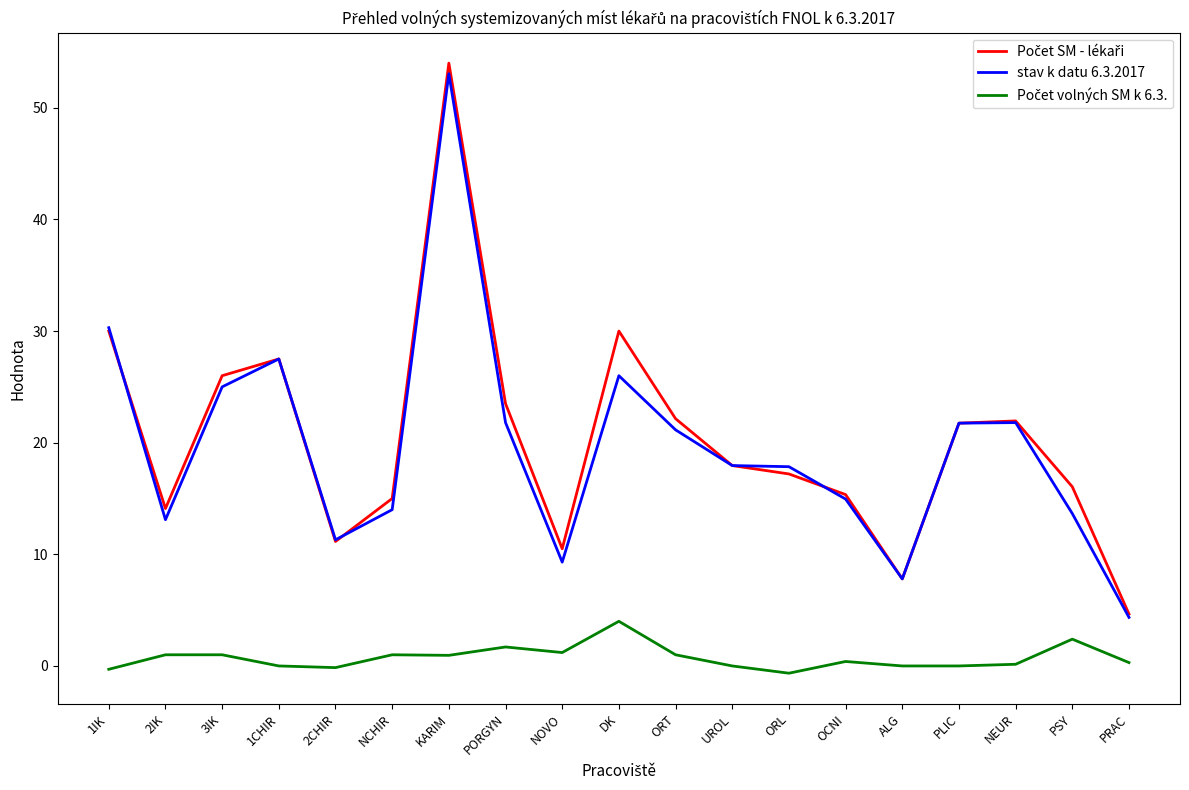

The stav k datu 6.3.2017 series shows 27.5 at 1CHIR. True or false?

True